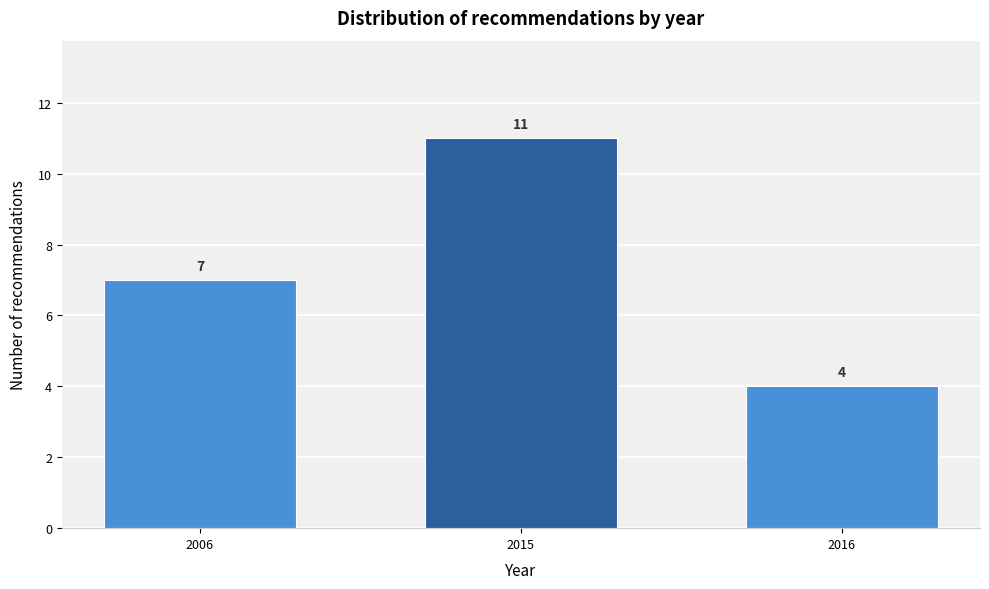

Reading right to left, list all the values displayed in this chart.

2016=4	2015=11	2006=7